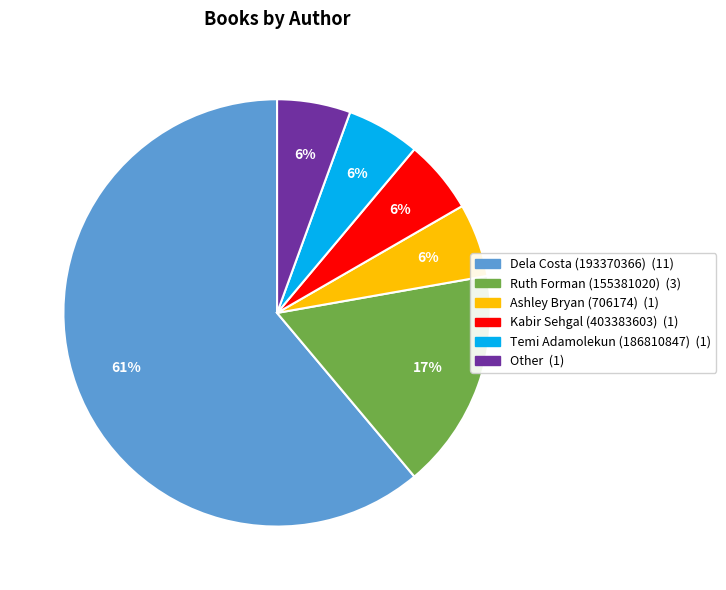

To the nearest percent, what is the average slice percentage?

17%